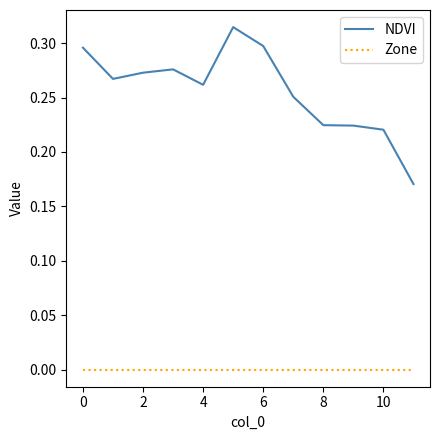

True or false: Zone and NDVI cross at least once.

False